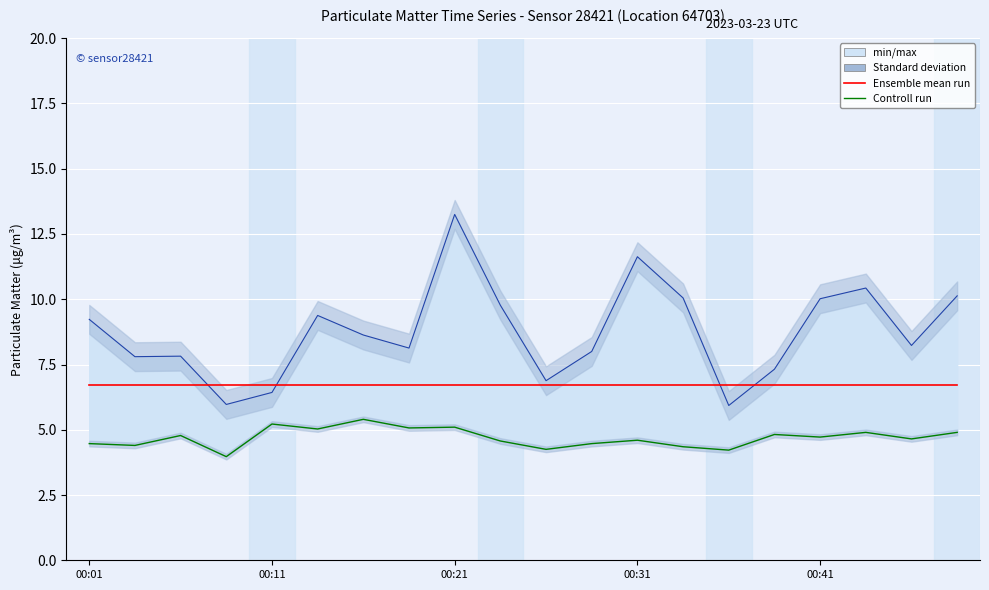

Is it true that P1 equals 10.0 at 00:41?

True